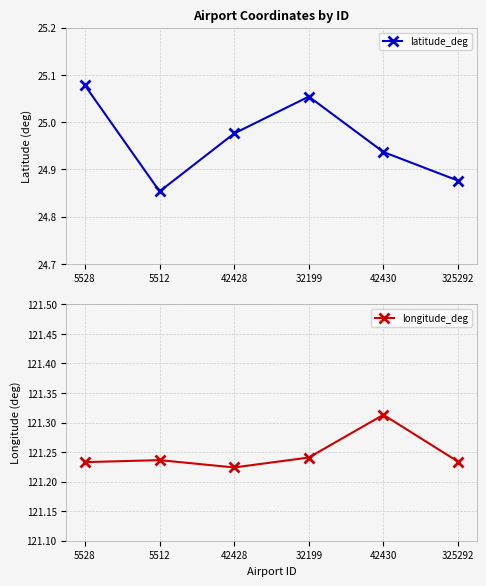

Rank the series by their maximum value, from highest to lowest.

longitude_deg, latitude_deg